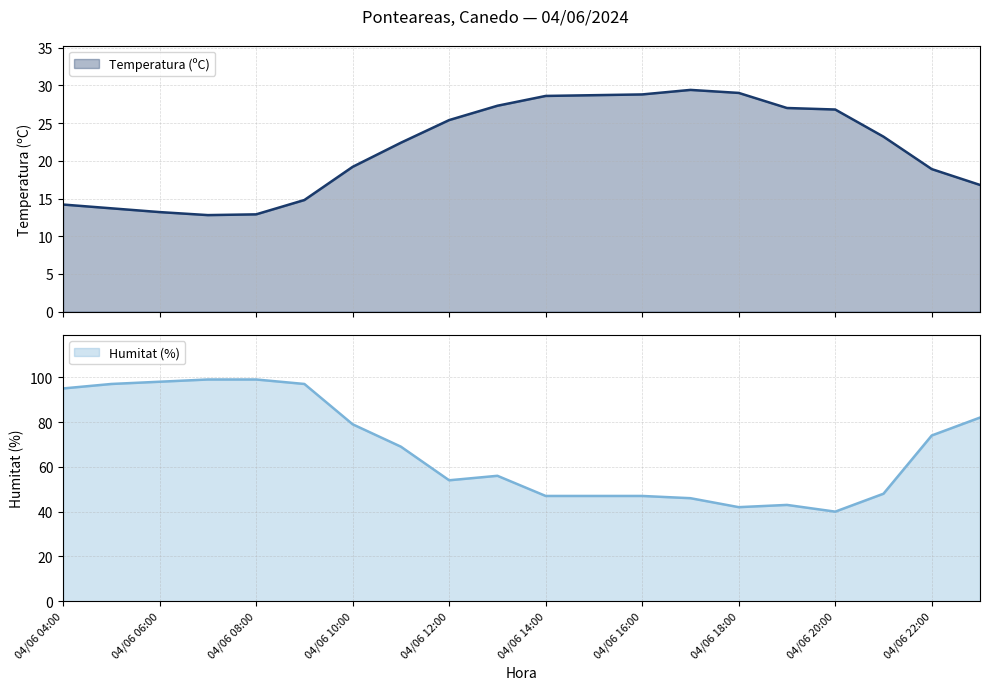

How many categories are shown in the chart?

20